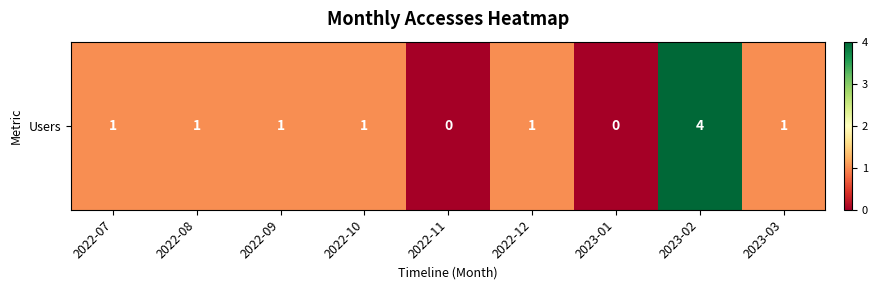

The chart shows a value of 3 at 2022-11. True or false?

False